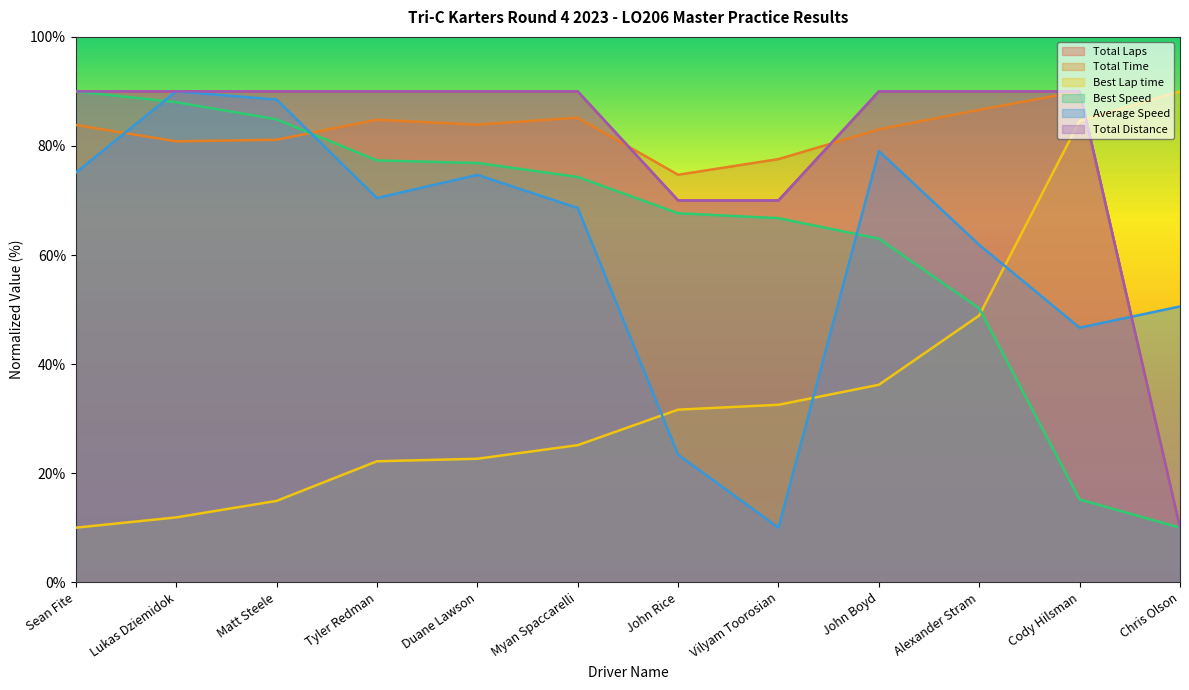

At which category does the chart reach its minimum across all series?

Chris Olson